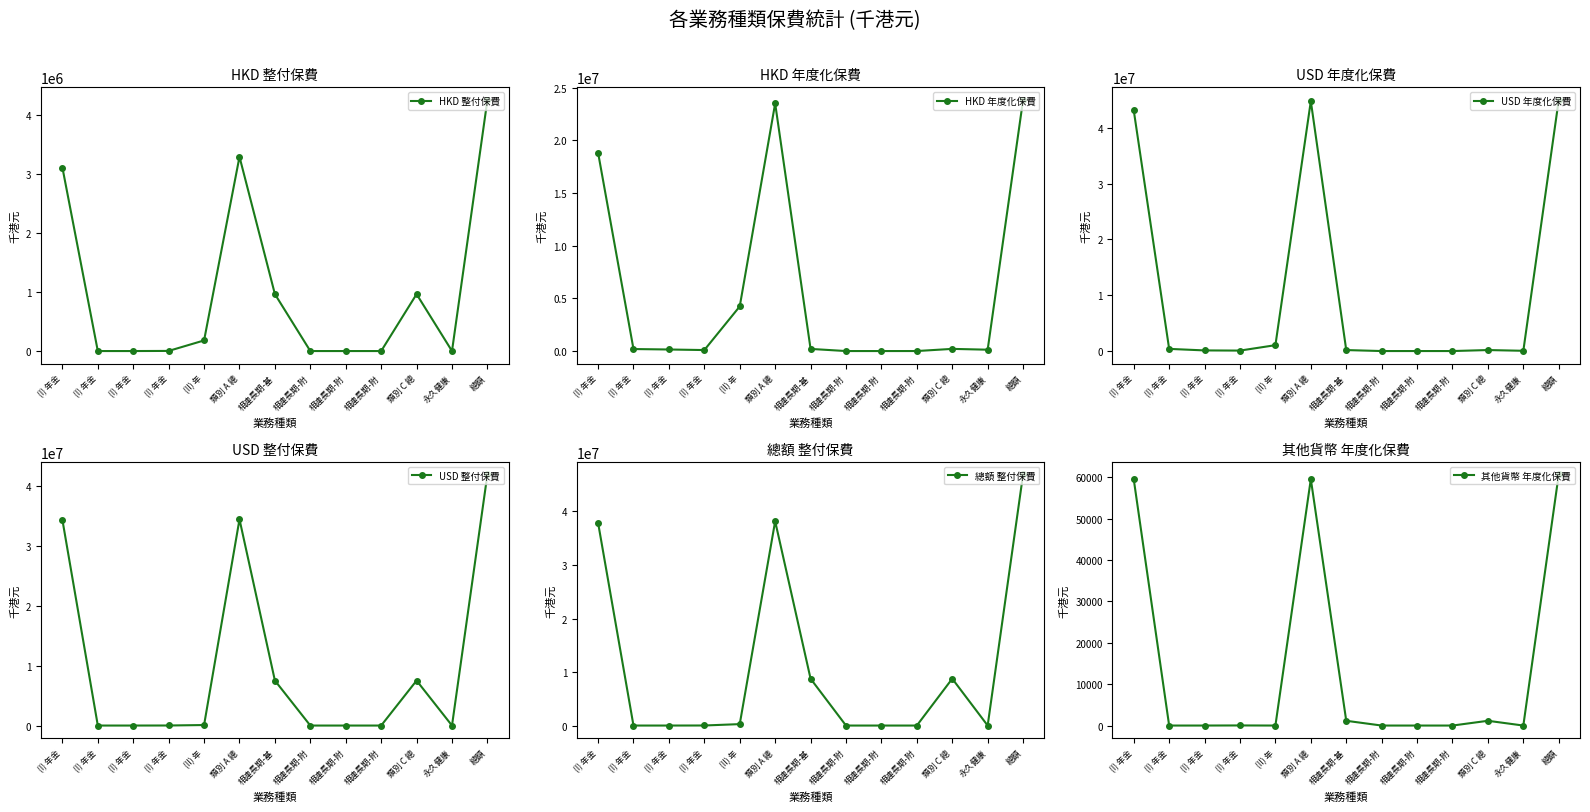

How many data points in HKD 年度化保費 are less than 190977?

6